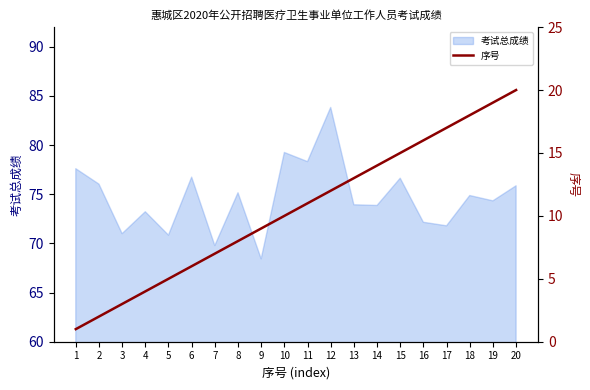

What is the smallest value displayed?

1